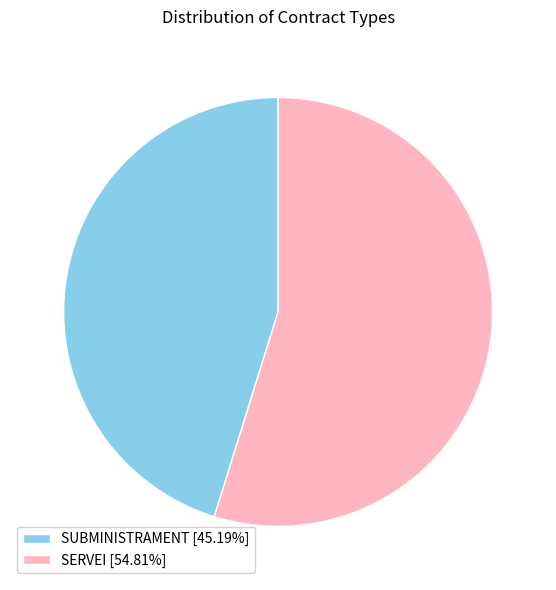

Approximately how many times larger is the value at SUBMINISTRAMENT [45.19%] compared to SERVEI [54.81%]?

0.8